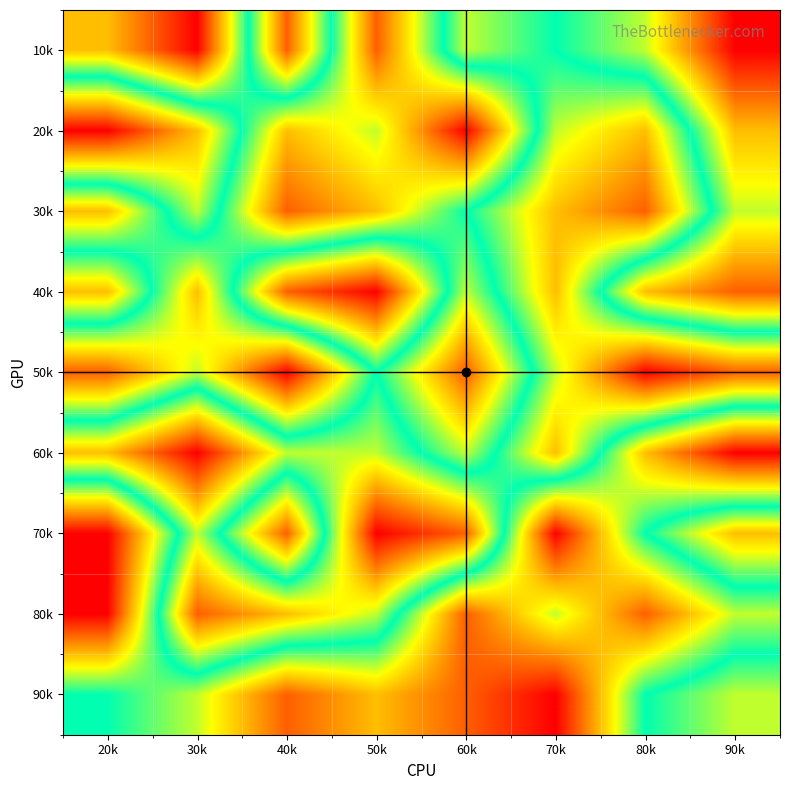

What is the difference between the highest and lowest values at 60k?

7